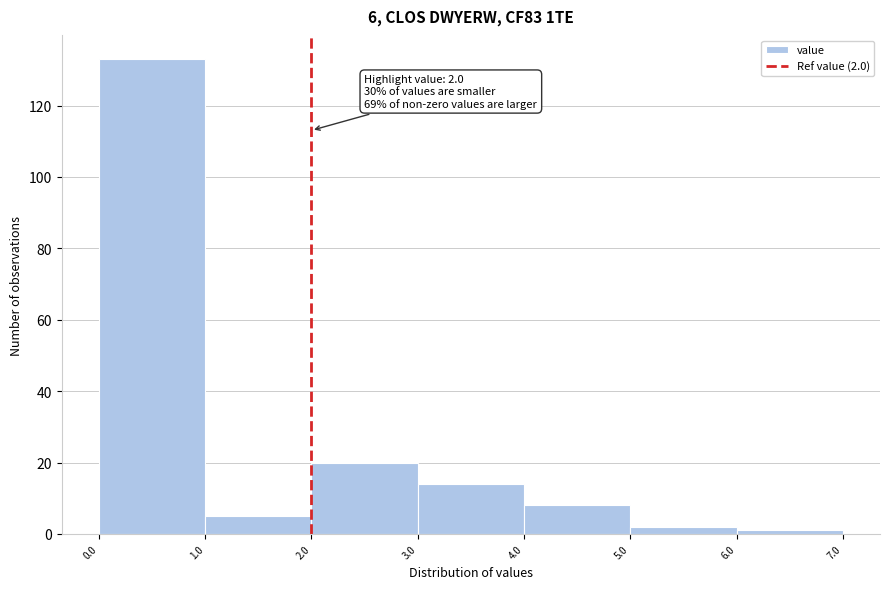

Which range on the x-axis has the tallest bar?

0.0 to 1.0